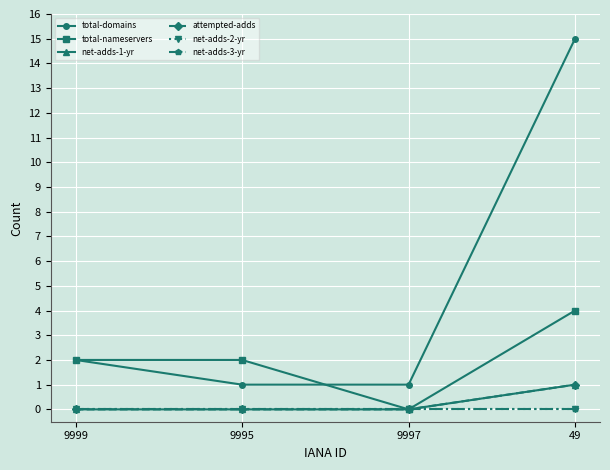

At which label is total-domains closest to 8?

9999